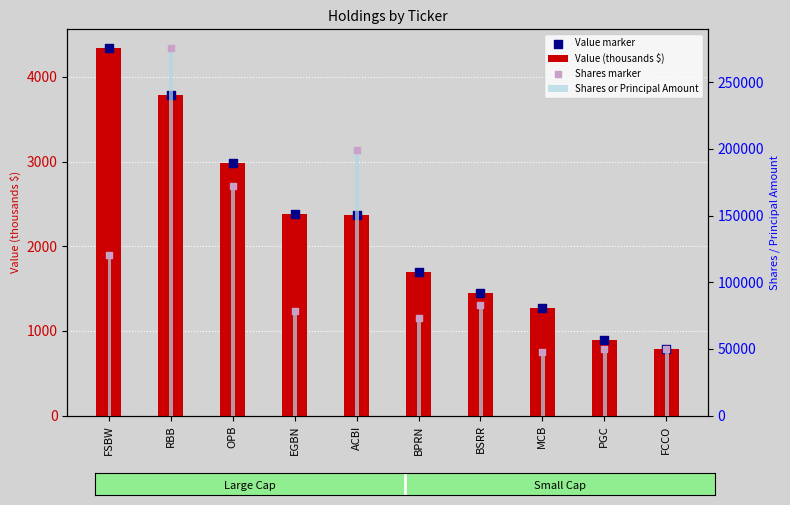

Which series contains the lowest Y value?

Value (thousands $)